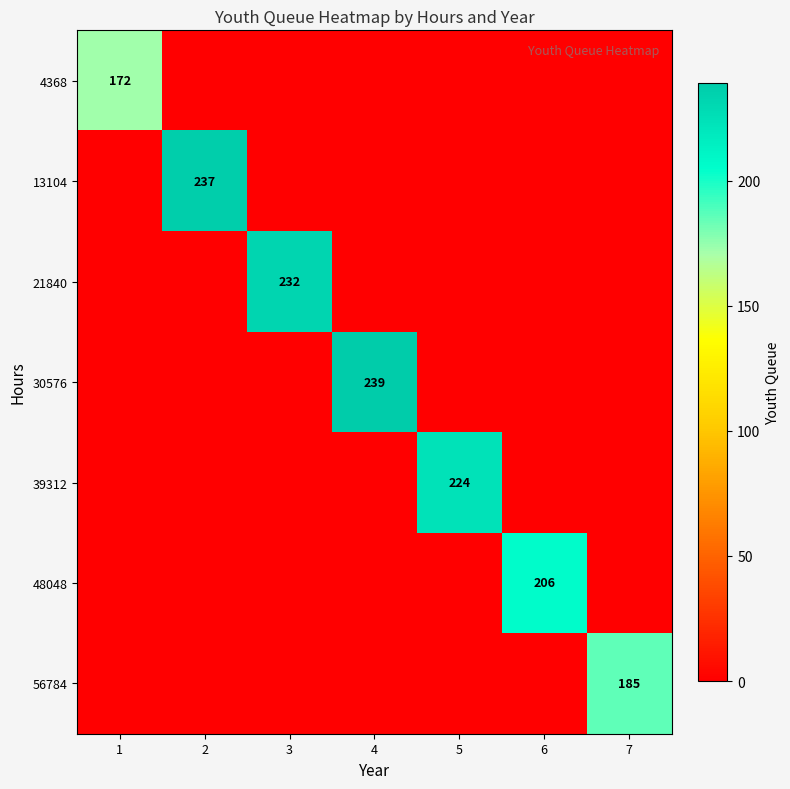

True or false: 48048 has a value of 206 at 6.

True